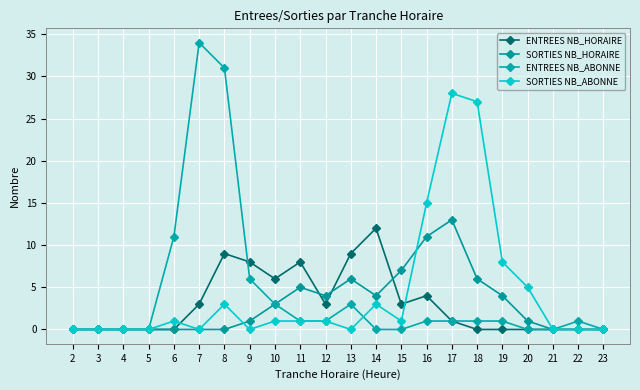

Where do SORTIES NB_HORAIRE and ENTREES NB_HORAIRE first cross each other?

11 and 12